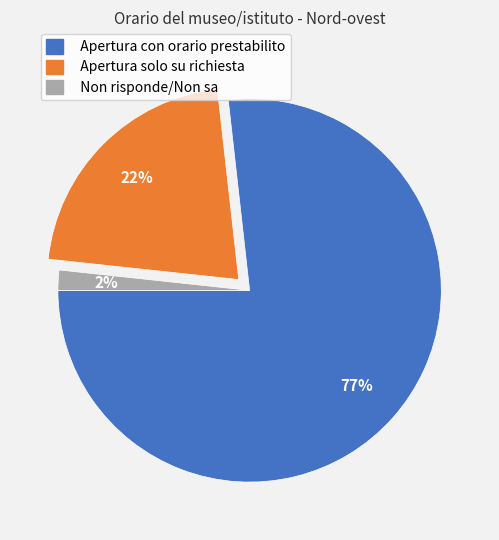

What is the ratio of the value at Non risponde/Non sa to the value at Apertura solo su richiesta?

0.1